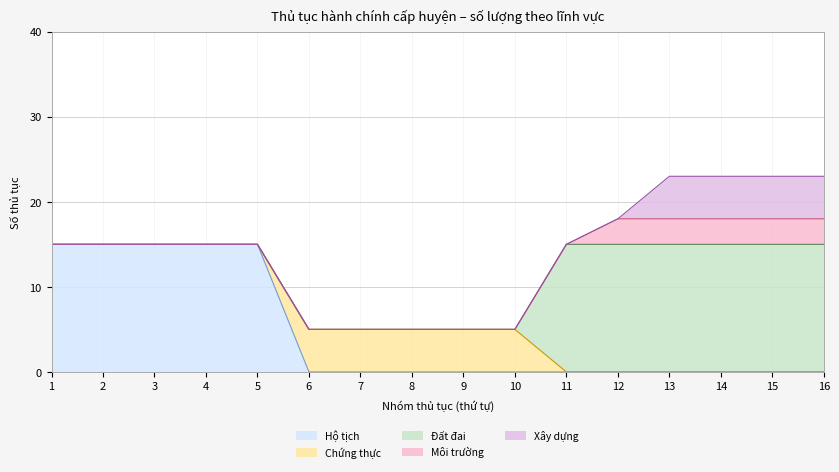

True or false: Hộ tịch and Chứng thực intersect in this chart.

True